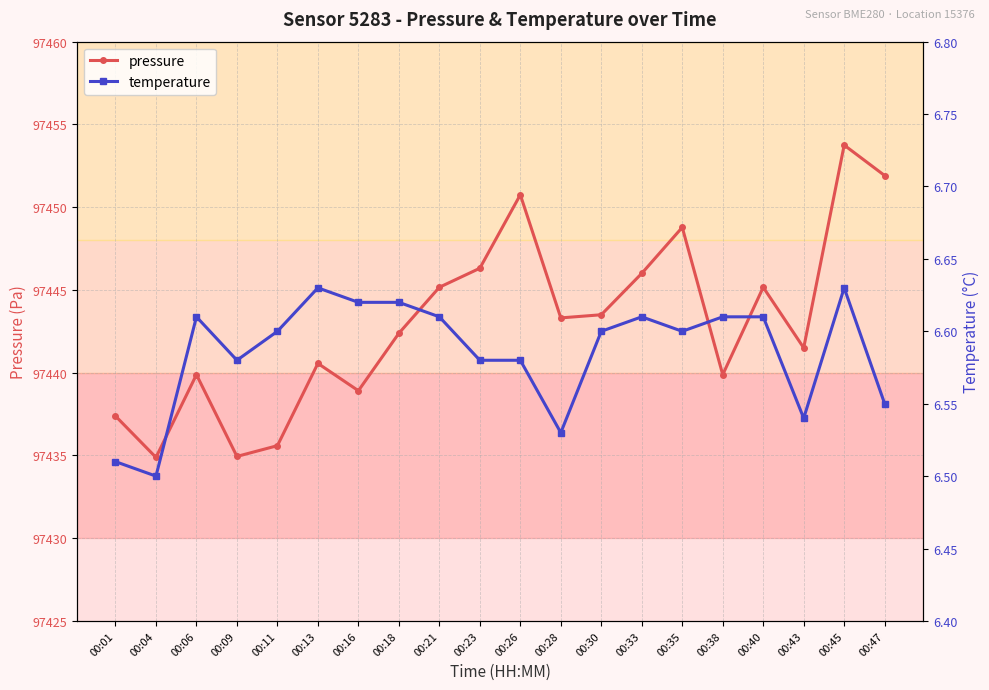

What is the maximum value for pressure?

97453.8